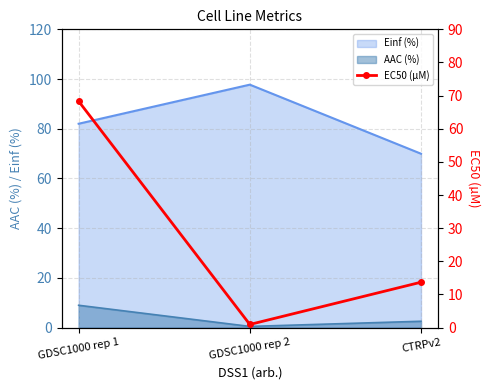

At which category does the chart reach its minimum across all series?

GDSC1000 rep 2